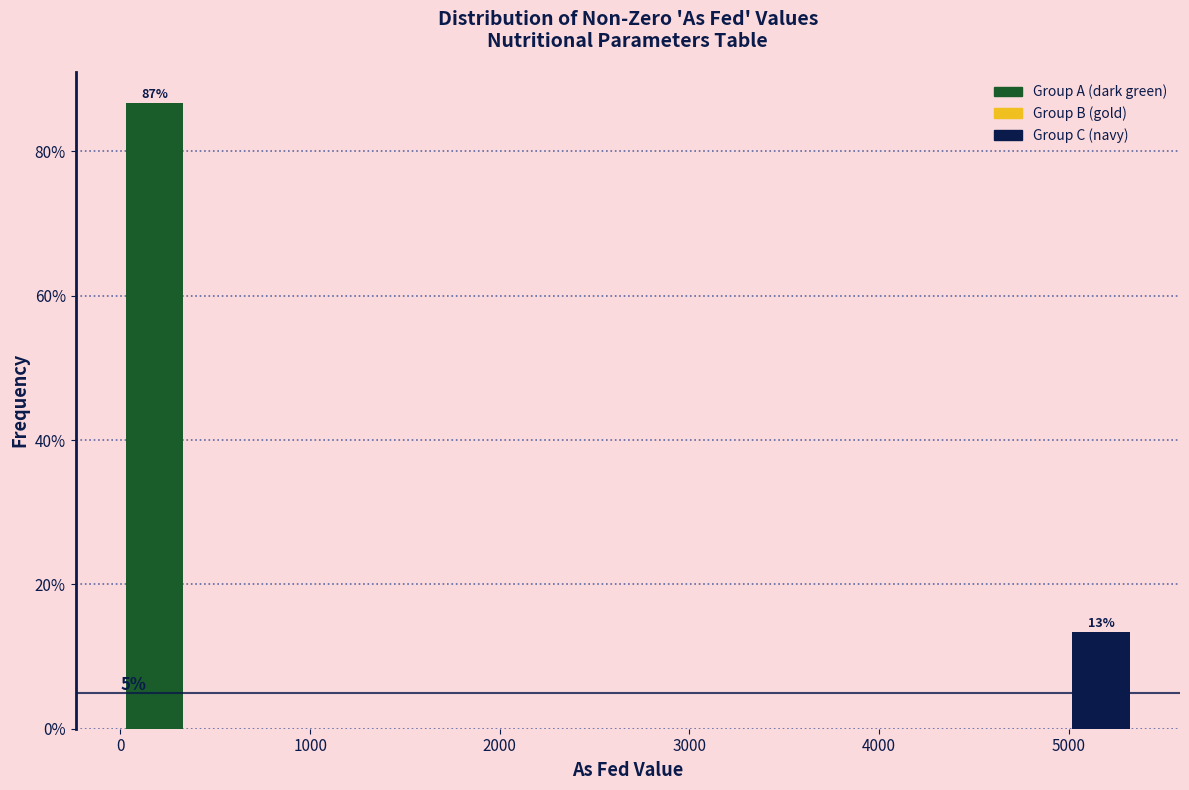

Around what value on the x-axis is the tallest bar? Give the approximate position of its centre, as read against the axis.

200